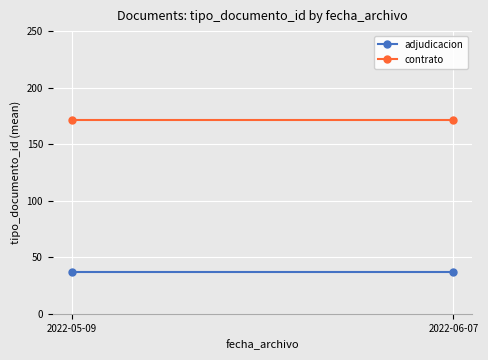

Reading left to right, what are all the values shown in this chart?

adjudicacion: 37.0	37.0
contrato: 171.5	171.5